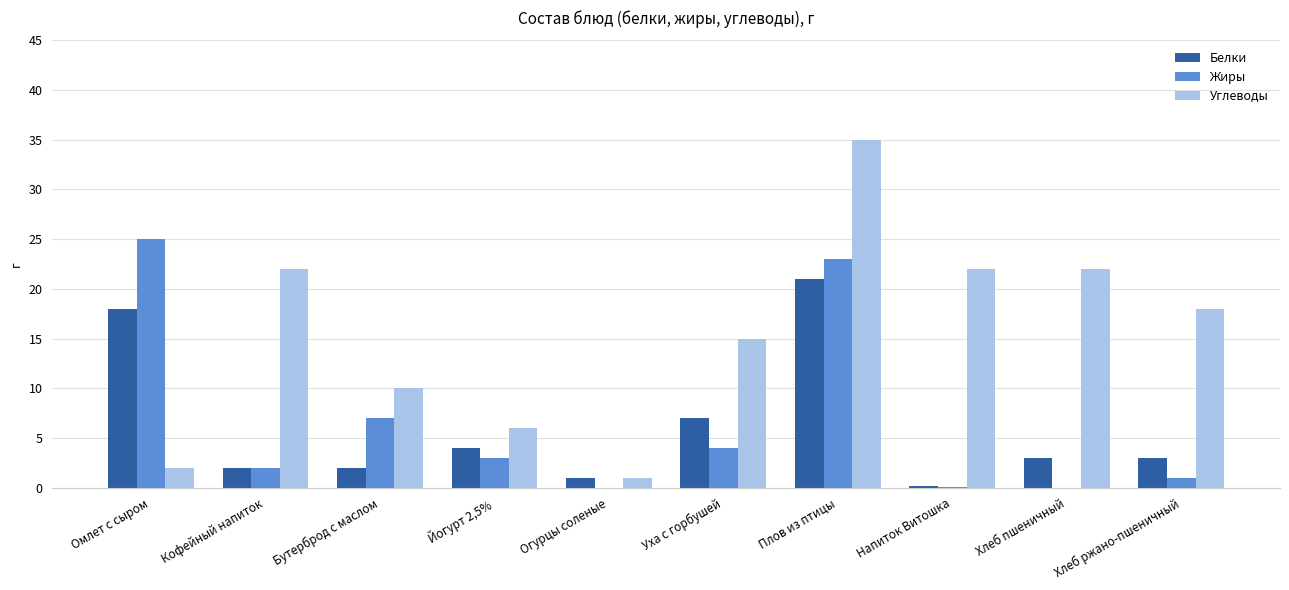

Which category has the highest value in the Углеводы series?

Плов из птицы